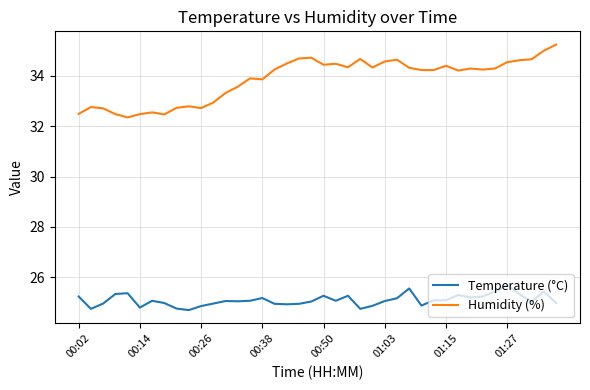

List the series in order of their overall mean, lowest first.

Temperature (°C), Humidity (%)